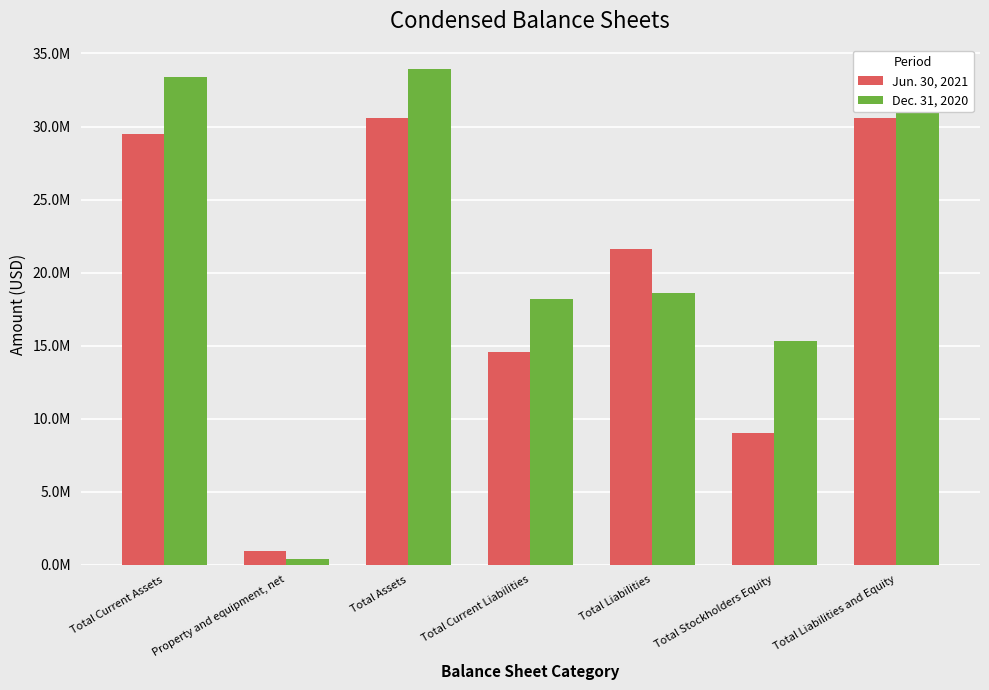

What is the approximate value of Dec. 31, 2020 at Total Current Liabilities, to the nearest 10?

18198380